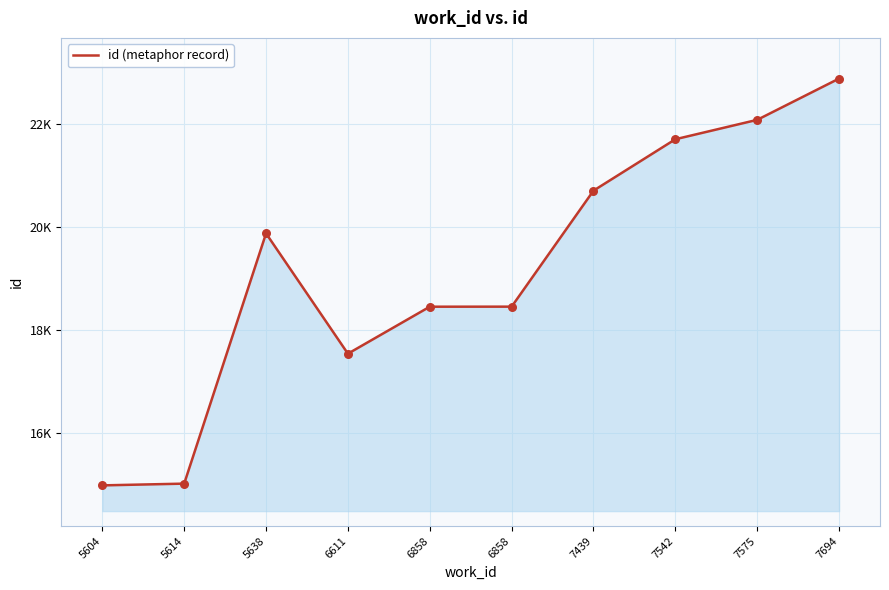

What is the change in value from 5614 to 6858?

+3438